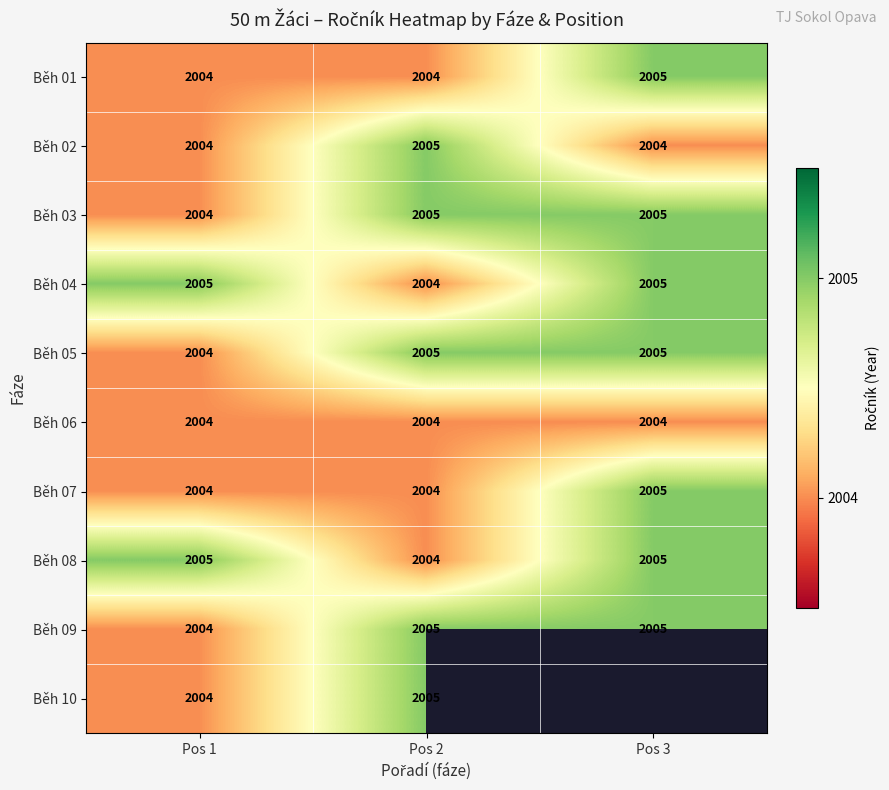

What value does the Běh 06 series have at Pos 3?

2004